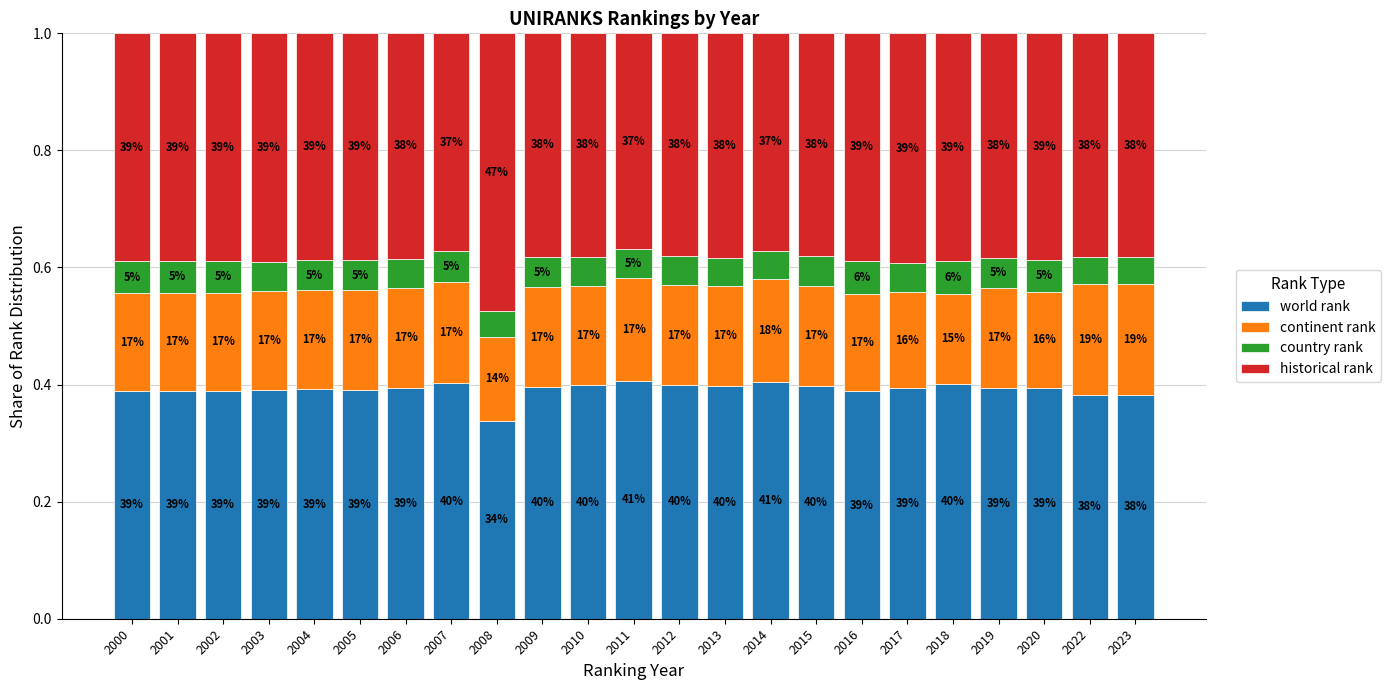

True or false: historical rank has a value of 0.2 at 2011.

False